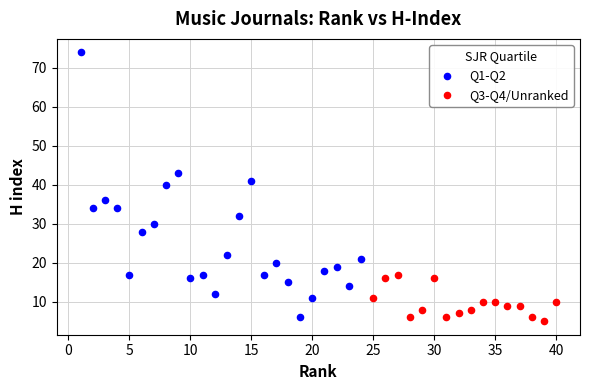

Which series contains the highest Y value?

Q1-Q2